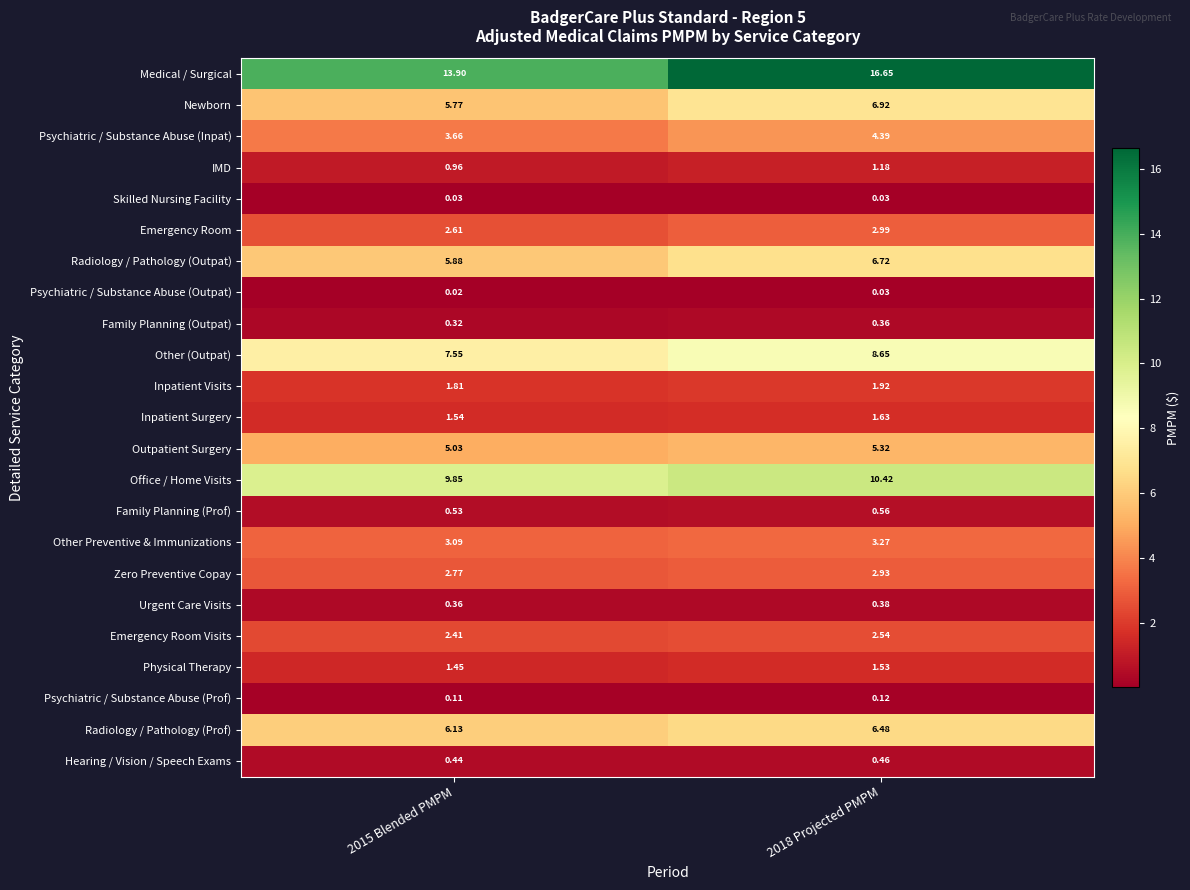

Which series changed the most between 2015 Blended PMPM and 2018 Projected PMPM?

Medical / Surgical